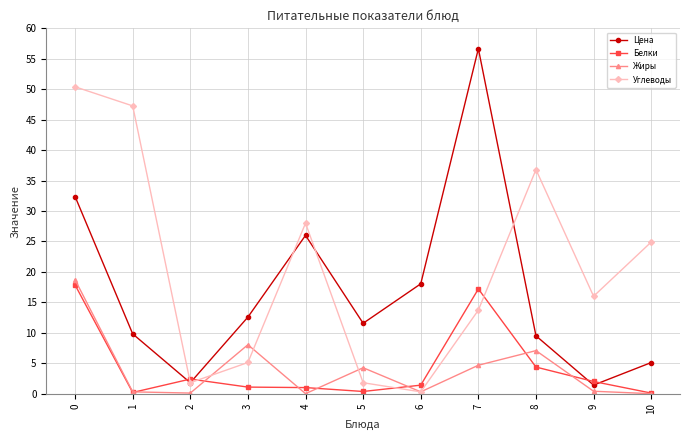

After their last crossing, which series has the higher values: Цена or Белки?

Цена